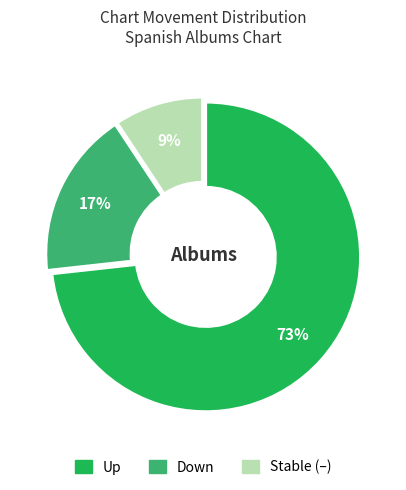

Is there a majority slice in this chart?

Yes